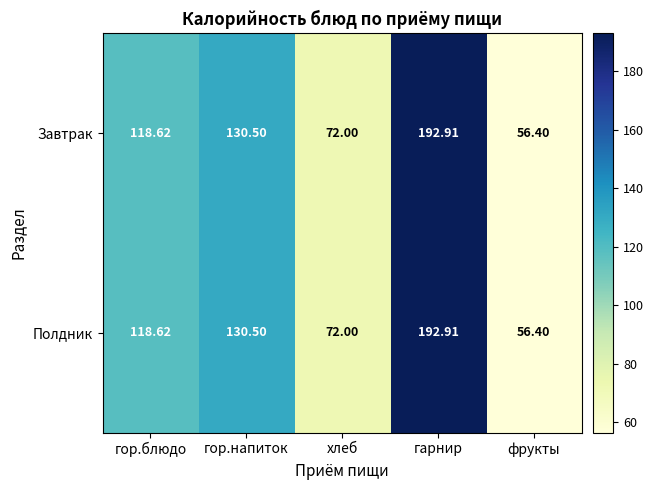

At which category does the chart reach its minimum across all series?

фрукты